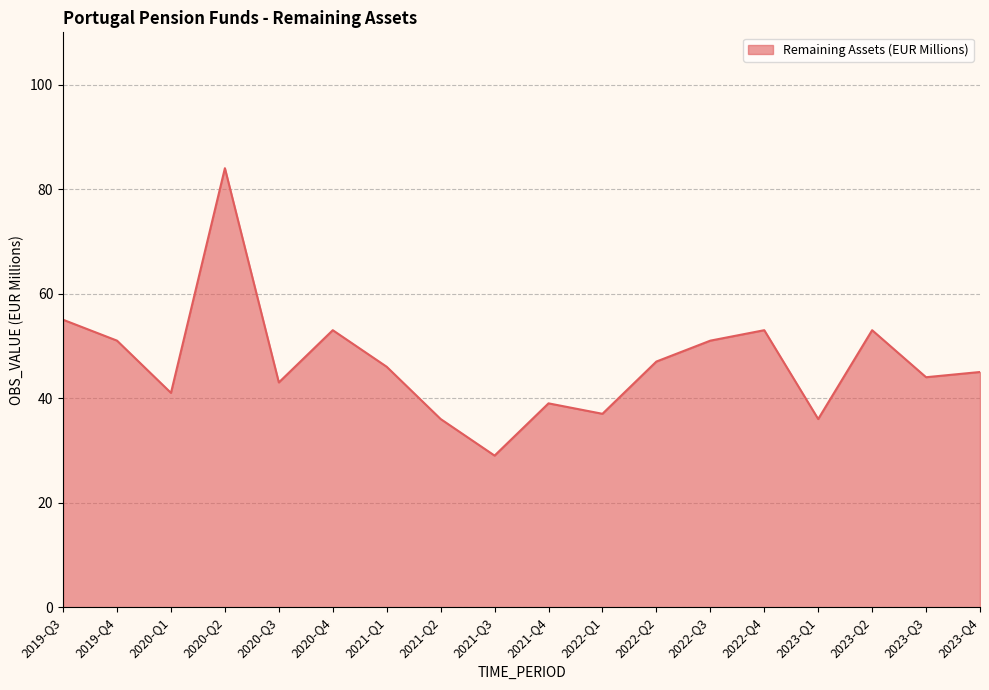

What is the difference between the maximum and minimum values?

55